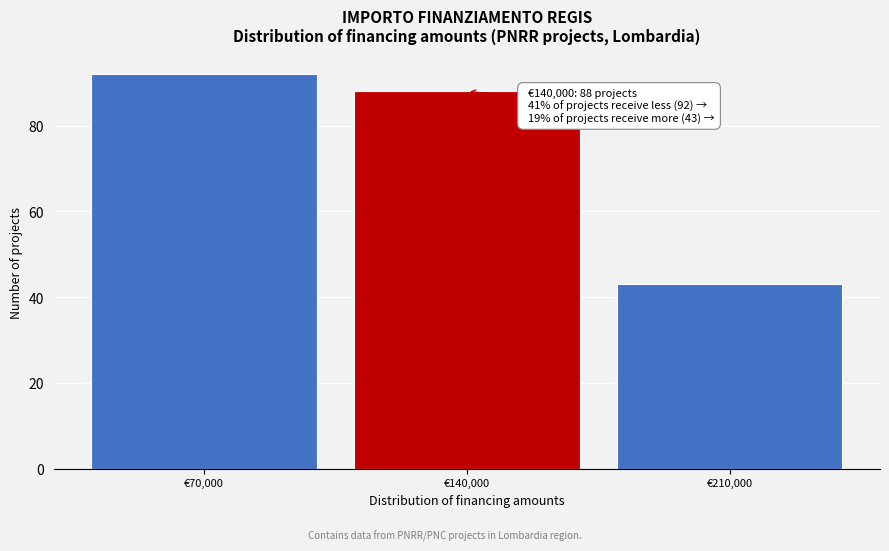

Reading left to right, extract all data points from this chart.

€70,000=92	€140,000=88	€210,000=43